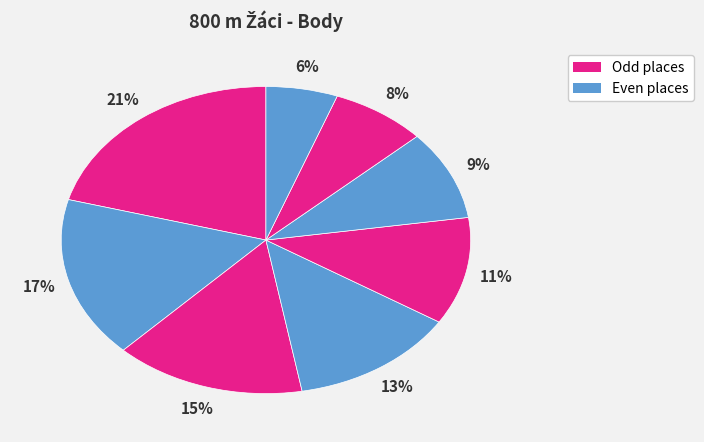

How many slices are in this pie chart?

8